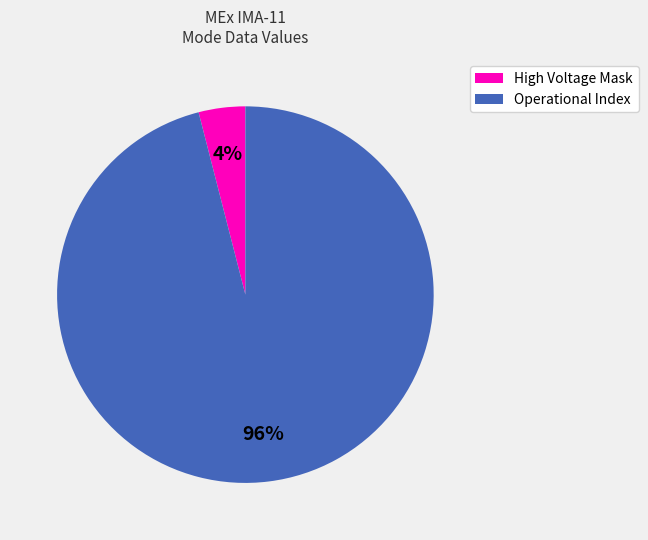

Rank the categories by value from lowest to highest.

High Voltage Mask, Operational Index